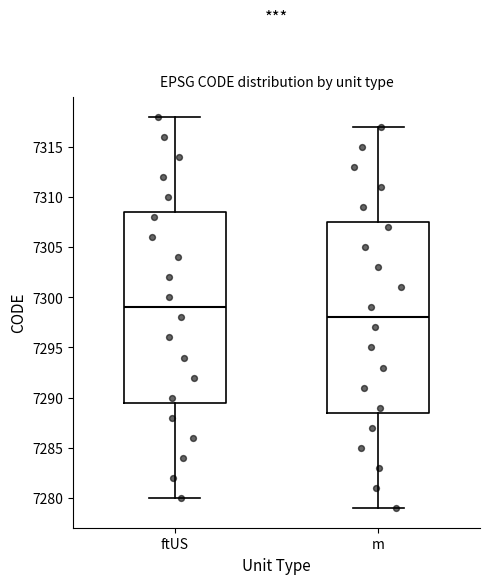

Reading left to right, read every box against the y-axis: the position of its median line, the range the box covers, and the ends of its whiskers. The values are not printed on the chart, so give them approximately, as read against the axis.

ftUS: median 7299.0, box 7289.5 to 7308.5, whiskers 7280.0 to 7318.0
m: median 7298.0, box 7288.5 to 7307.5, whiskers 7279.0 to 7317.0